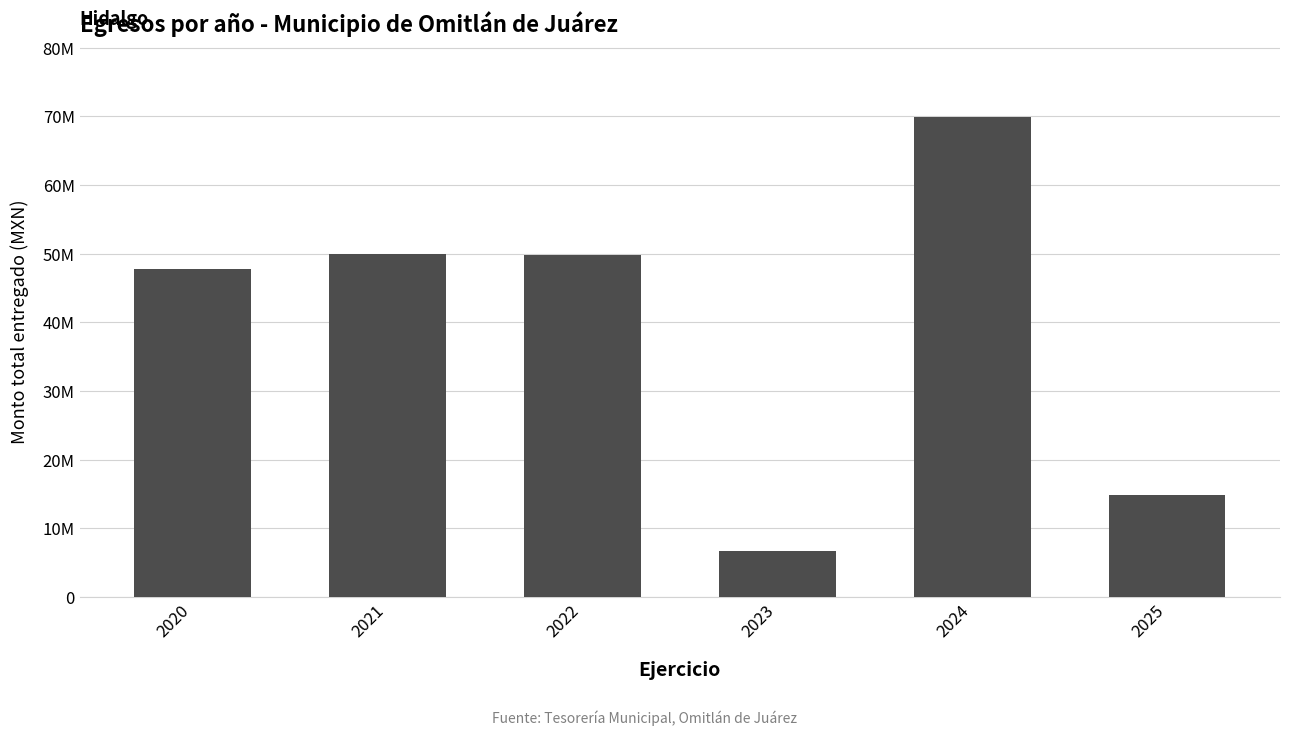

Reading left to right, list all the values displayed in this chart.

47805036.0	50001252.6	49773914.2	6730660.0	69891317.0	14837614.3